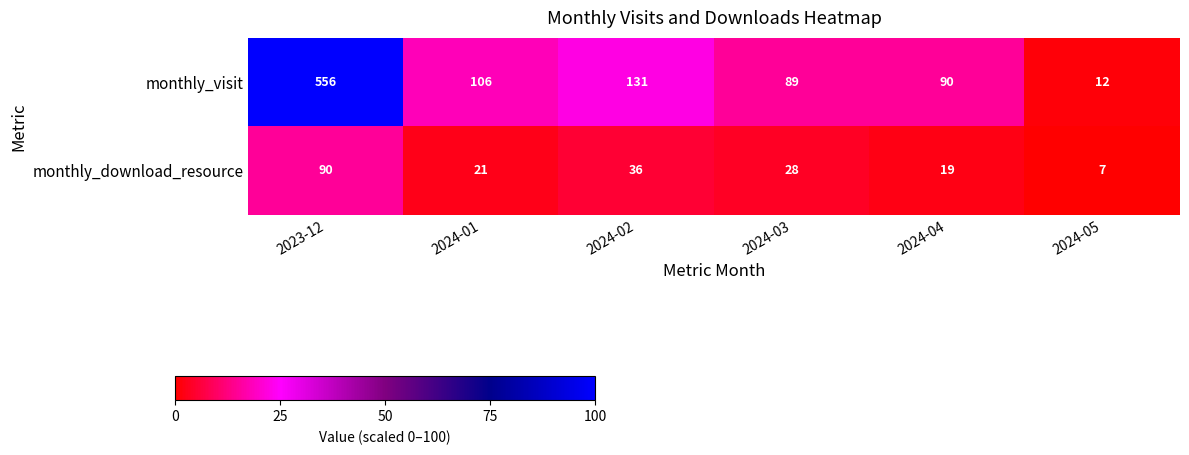

Reading left to right, what are all the values shown in this chart?

monthly_visit: 2023-12=556	2024-01=106	2024-02=131	2024-03=89	2024-04=90	2024-05=12
monthly_download_resource: 2023-12=90	2024-01=21	2024-02=36	2024-03=28	2024-04=19	2024-05=7